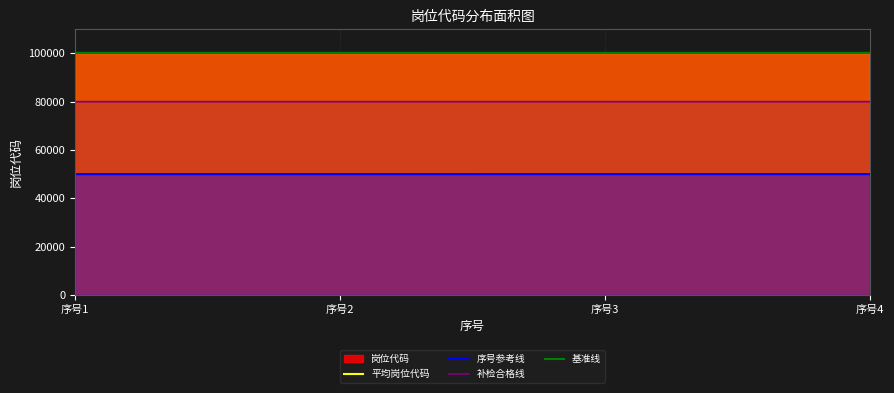

Is the value of 平均岗位代码 at 序号4 greater than the value of 序号参考线 at 序号1?

Yes